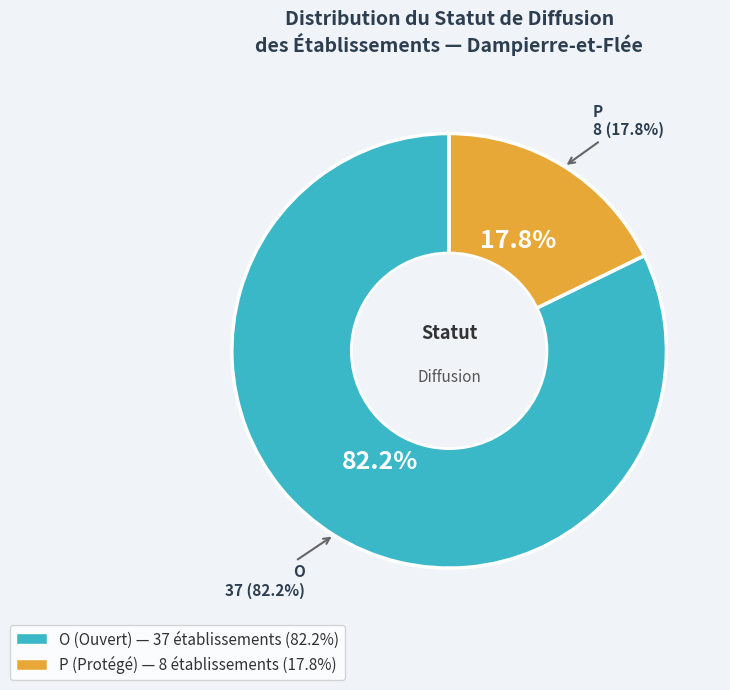

Count the number of slices in the pie.

2